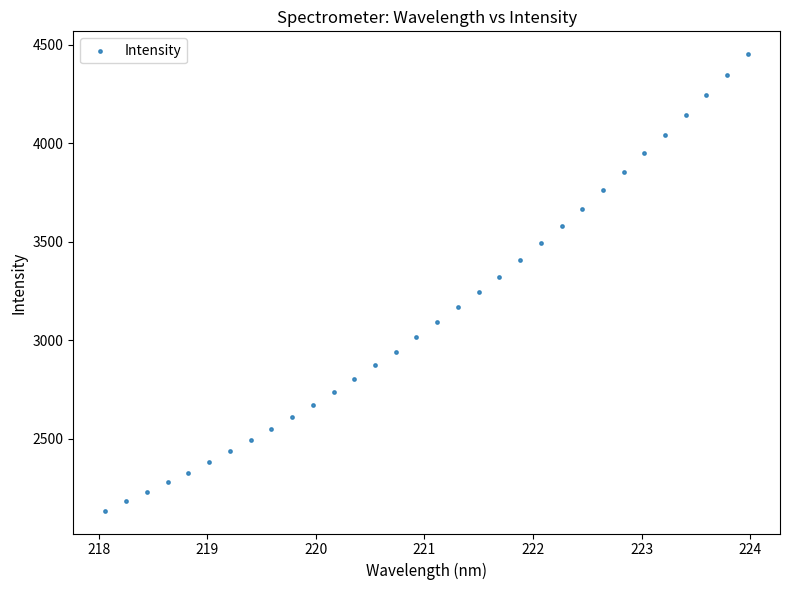

What is the range of Y values (max minus min)?

2316.5